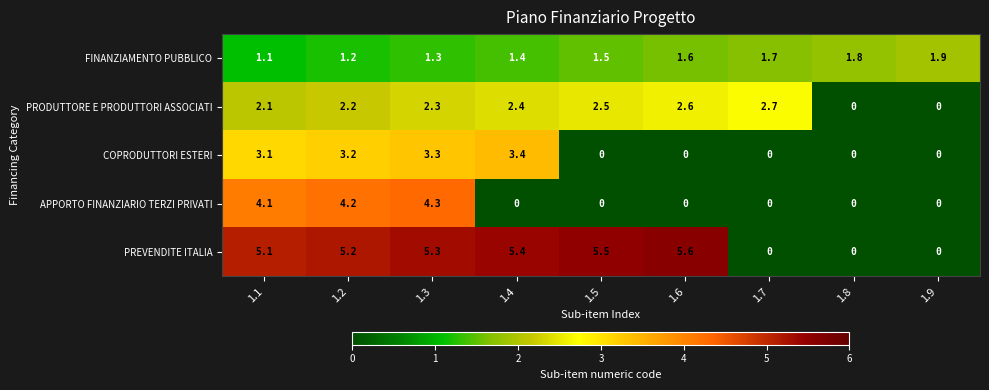

Is it true that FINANZIAMENTO PUBBLICO equals 1.6 at 1.6?

True